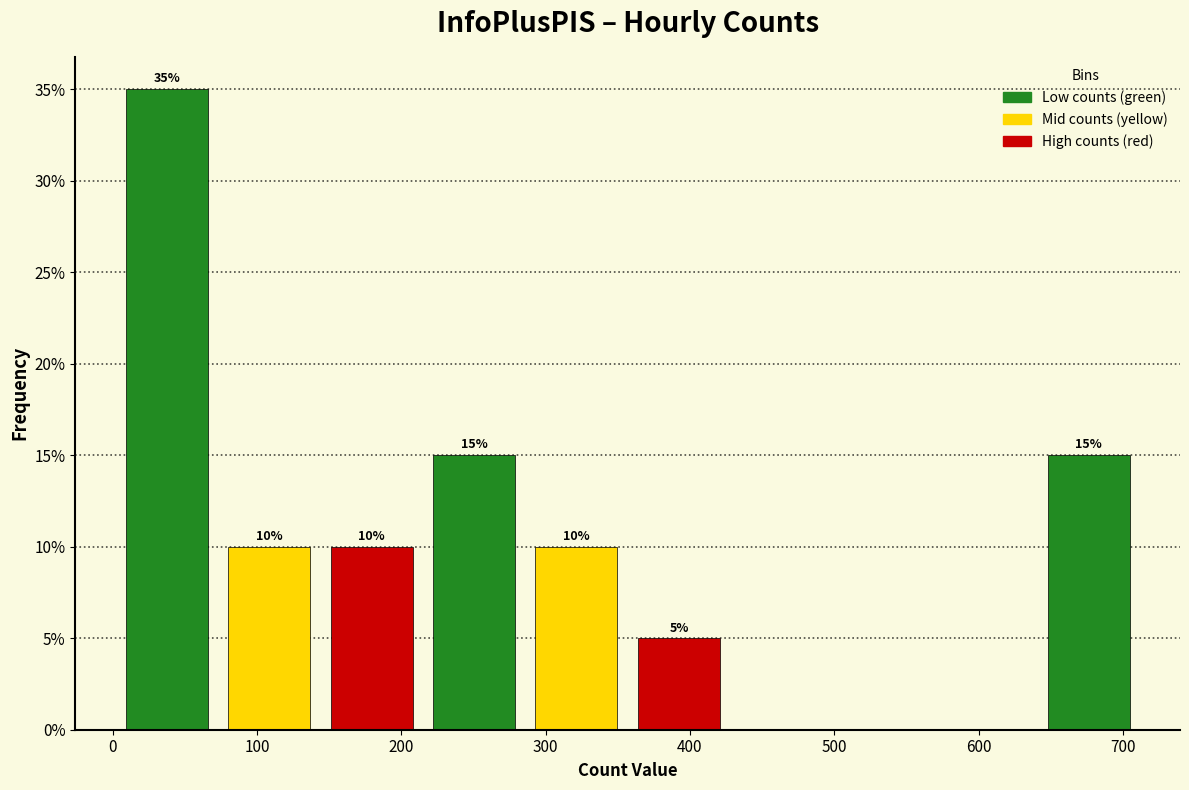

Over which range of the x-axis is the bar tallest?

9 to 80